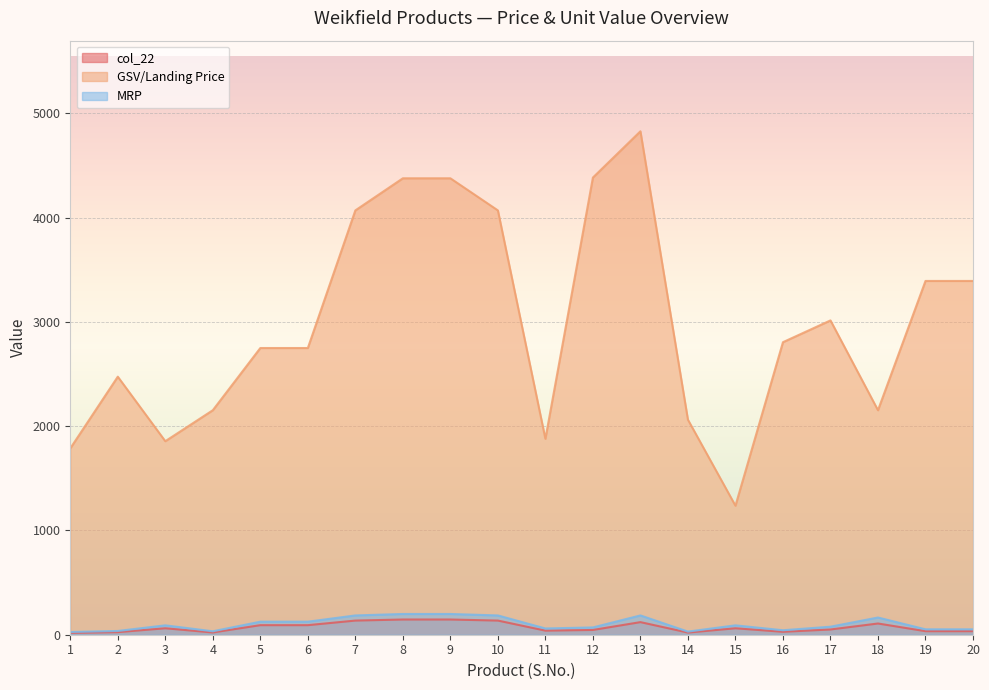

Count the number of data series in this chart.

3